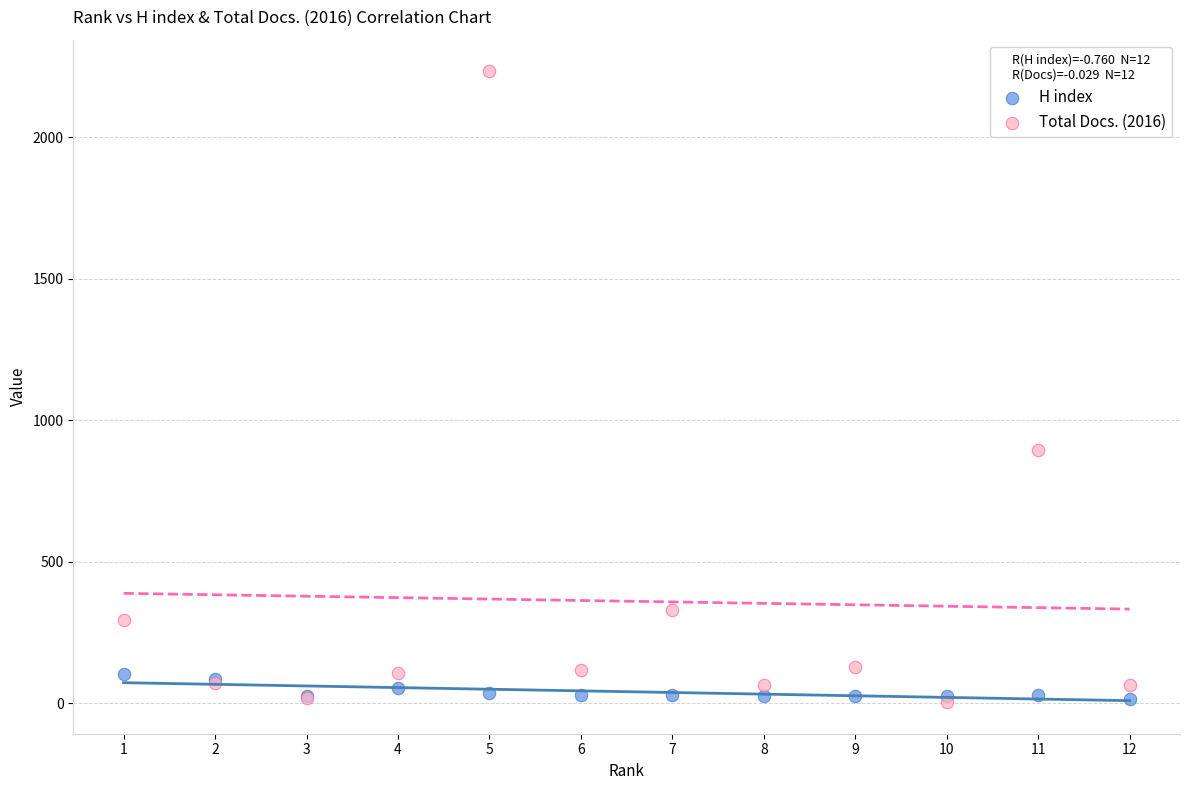

In the Total Docs. (2016) series, what Y value is closest to 1118?

894